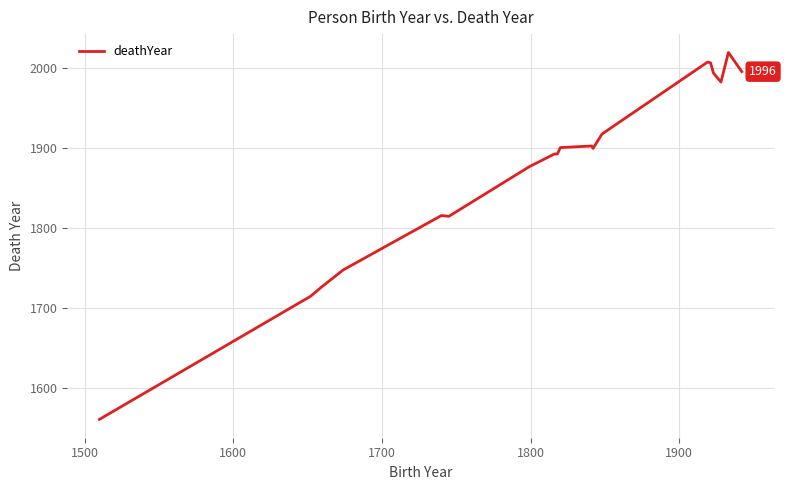

What is the minimum value shown in the chart?

1561